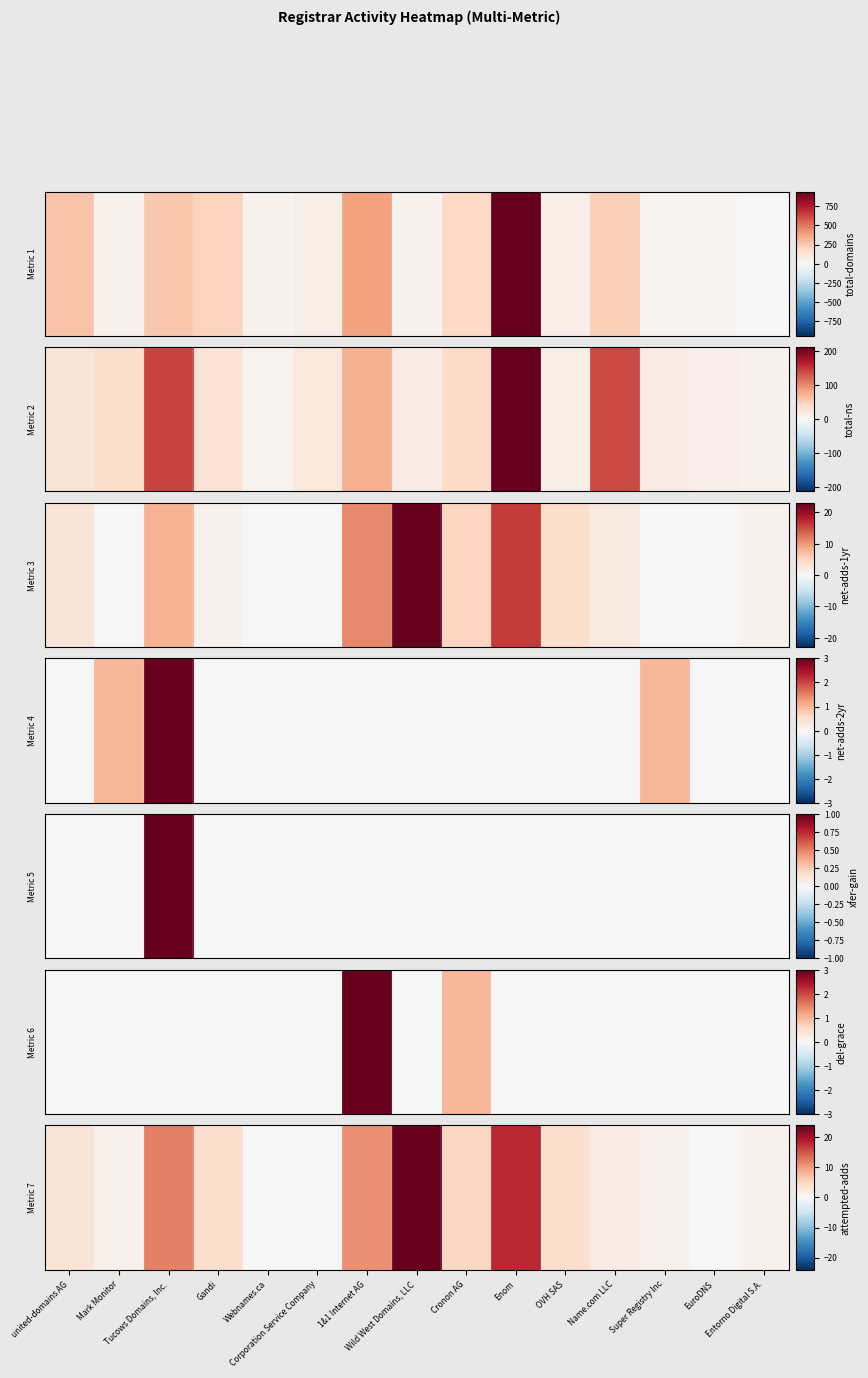

Reading right to left, extract all data points from this chart.

Entorno Digital S.A.=1	EuroDNS=0	Super Registry Inc=1	Name.com LLC=2	OVH SAS=4	Enom=18	Cronon AG=5	Wild West Domains, LLC=24	1&1 Internet AG=11	Corporation Service Company=0	Webnames.ca=0	Gandi=4	Tucows Domains, Inc.=12	Mark Monitor=1	united-domains AG=3